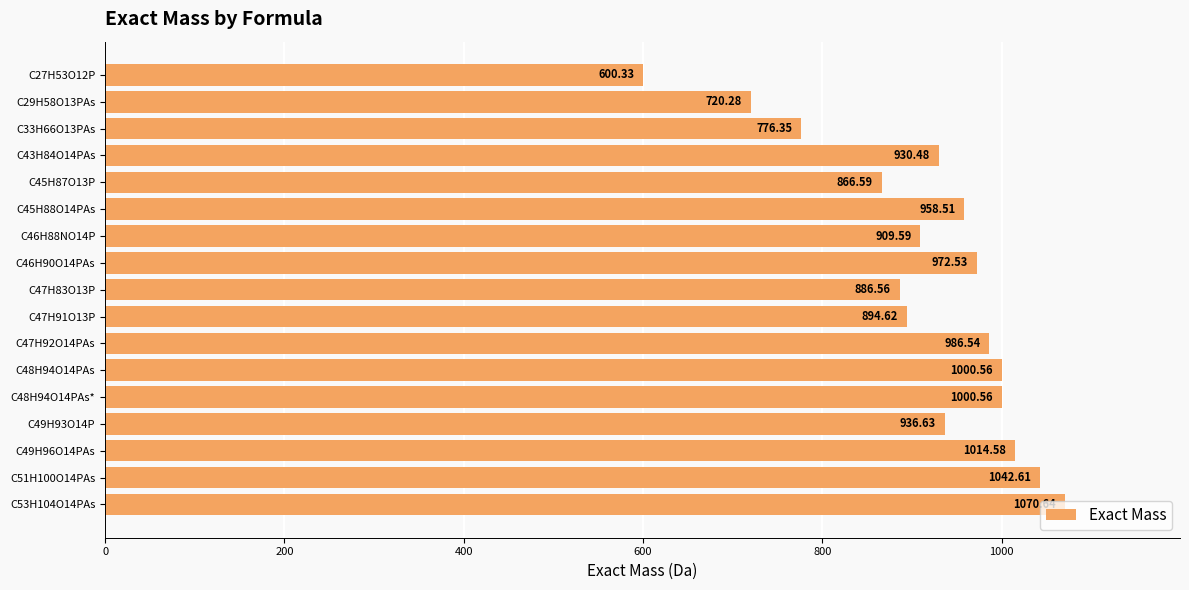

Approximately how many times larger is the value at C47H83O13P compared to C48H94O14PAs?

0.9